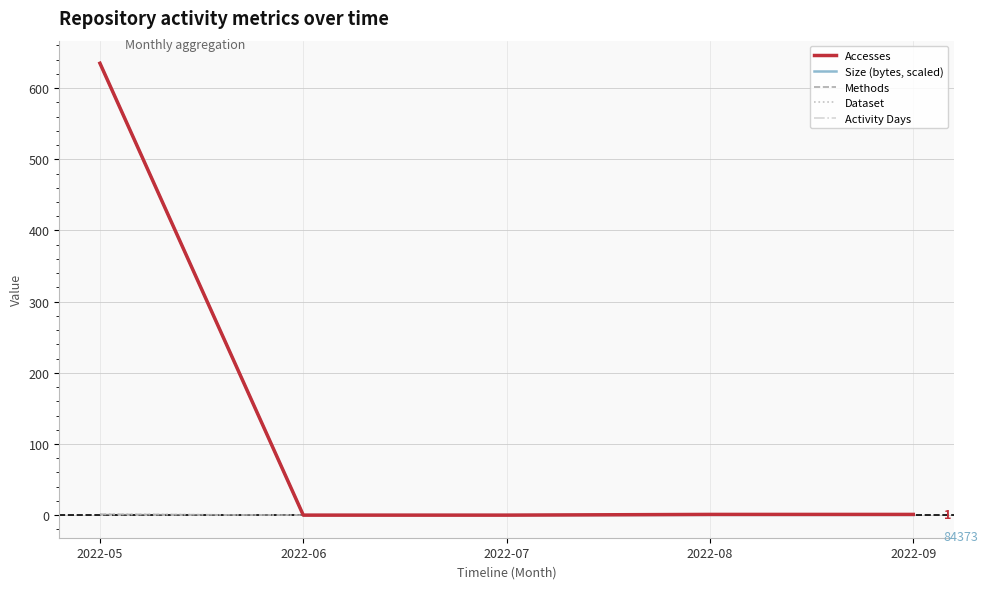

Rank the series at 2022-06 from lowest to highest value.

Accesses, Size (bytes, scaled), Methods, Dataset, Activity Days